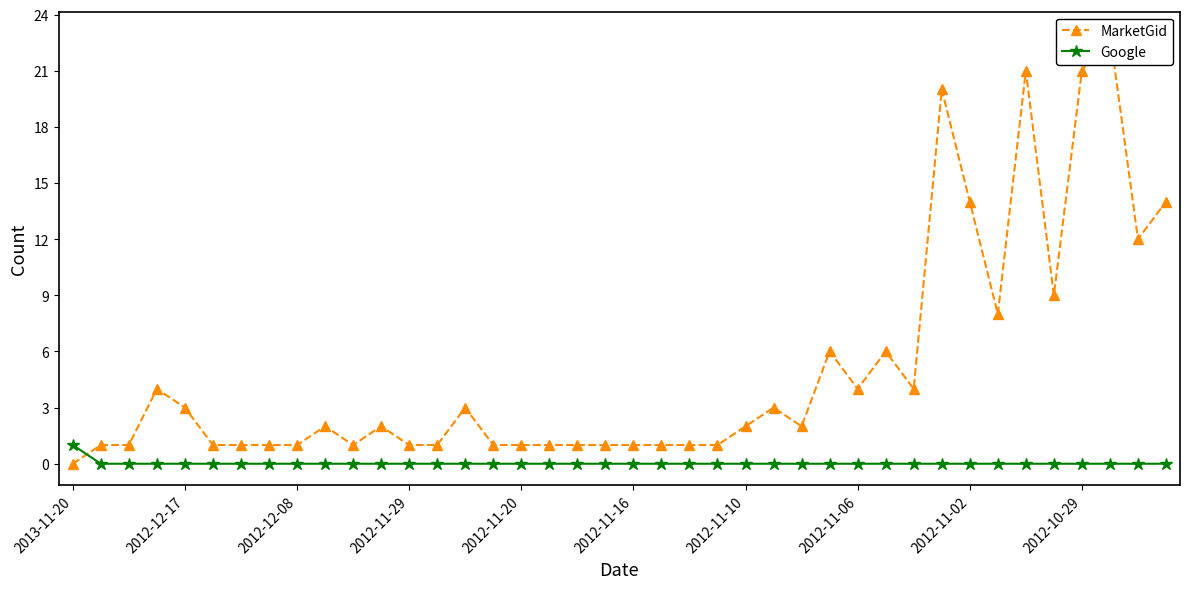

Rank the series at 15 from highest to lowest value.

MarketGid, Google